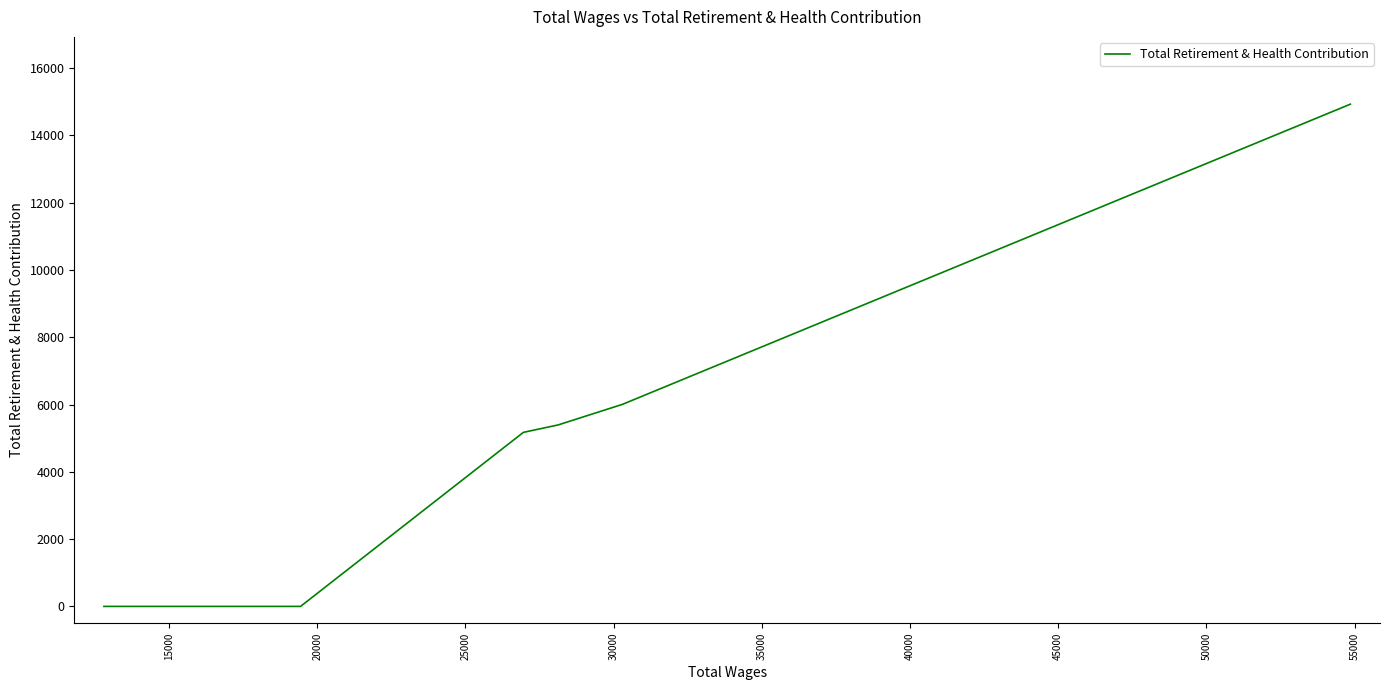

How many categories are shown in the chart?

8